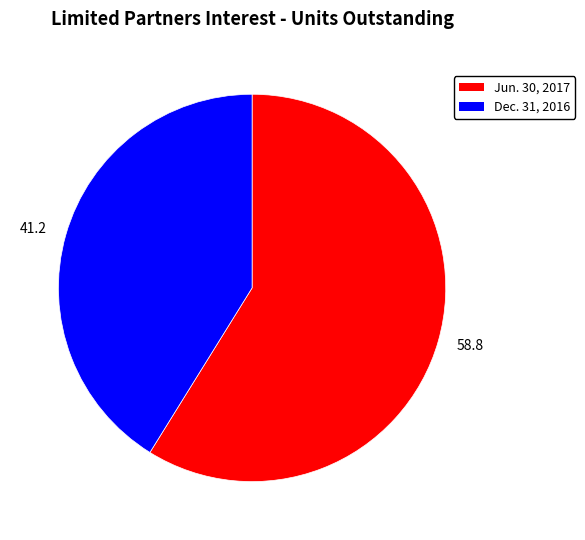

Which slice is the largest?

58.8